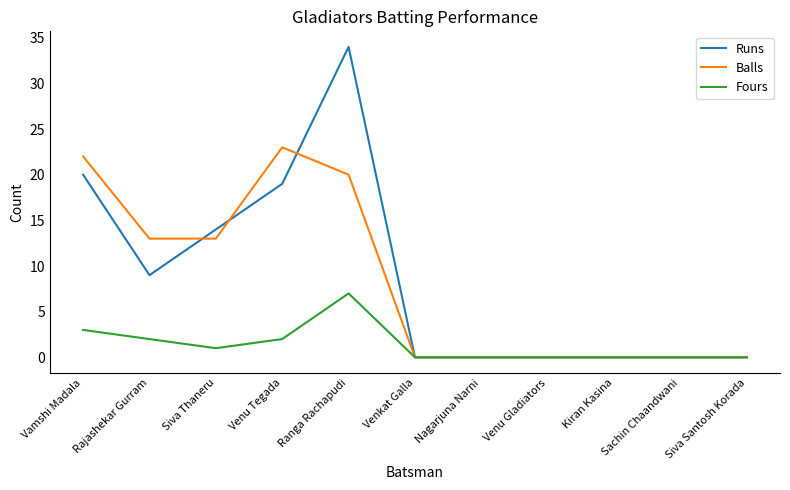

At which category is the sum across all series the highest?

Ranga Rachapudi